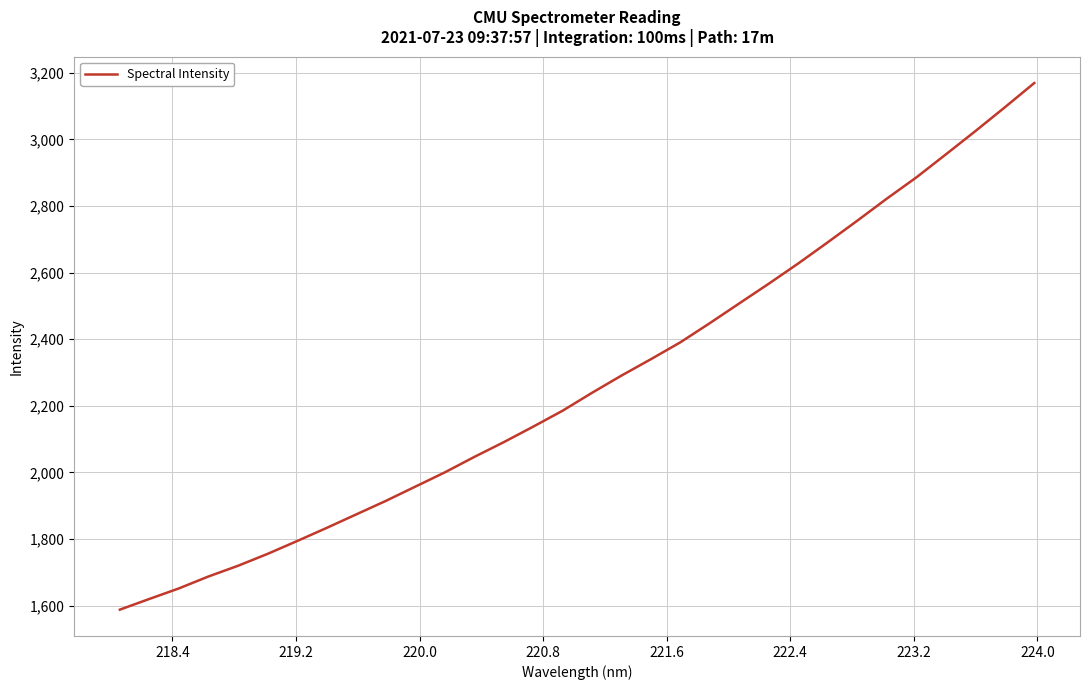

How many lines are shown in the chart?

1